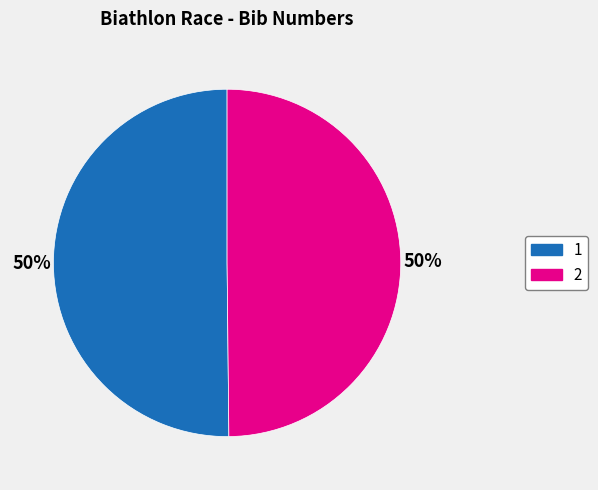

Count the number of slices in the pie.

2